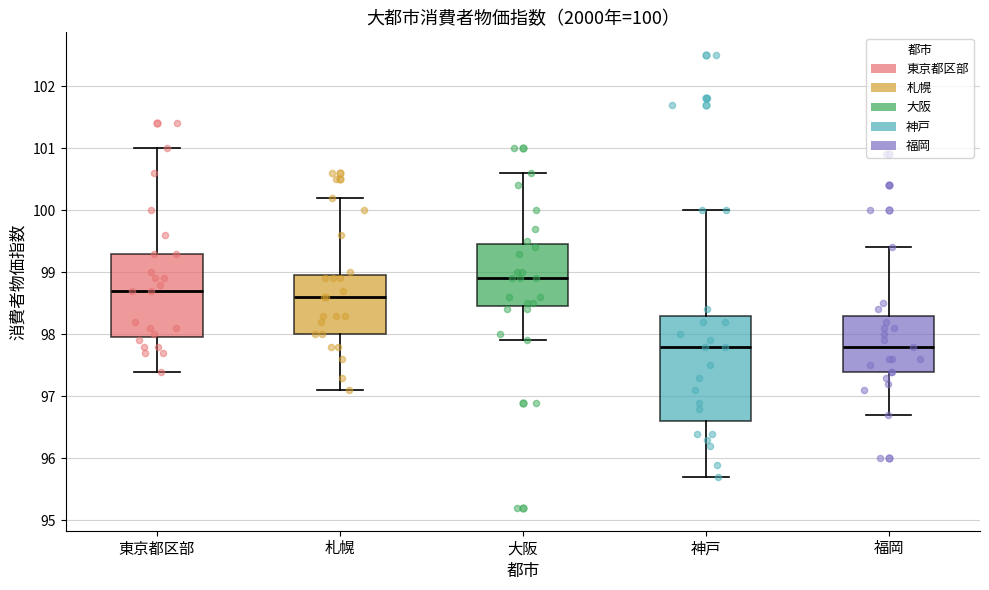

Comparing the boxes themselves (not the whiskers), which one is the tallest?

神戸